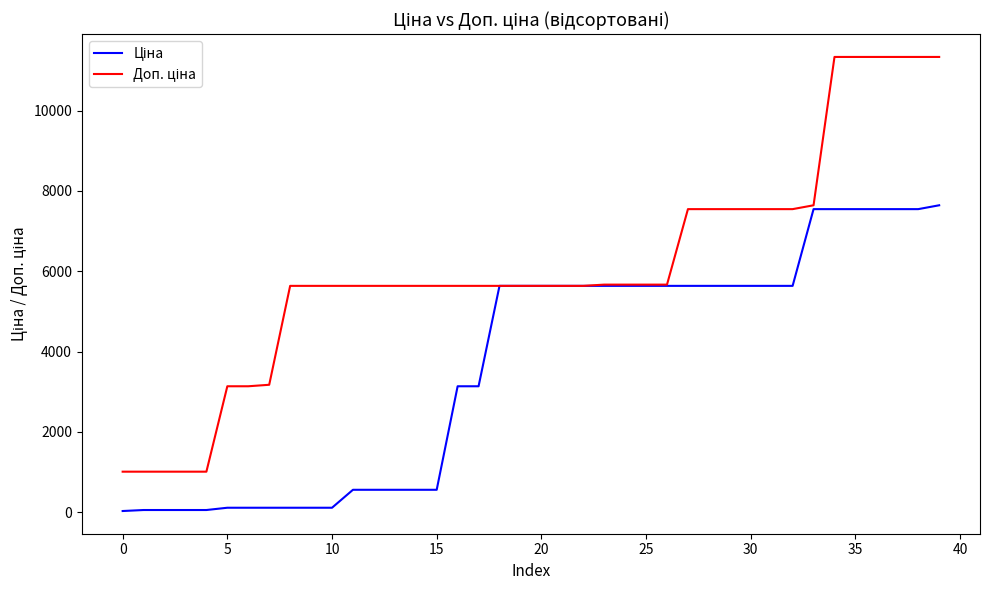

What is the greatest value displayed?

11334.0